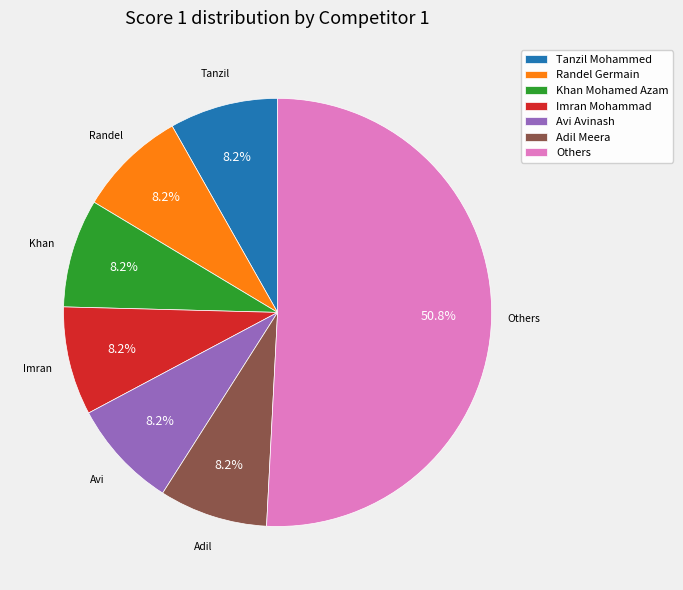

Is the sum of Khan Mohamed Azam and Tanzil Mohammed greater than half?

No